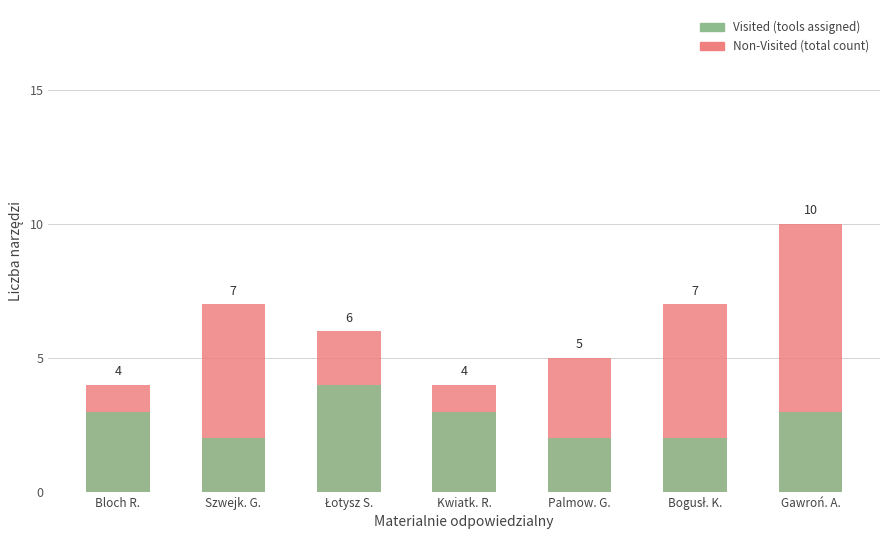

Which series has the largest total across all categories?

Non-Visited (total count)